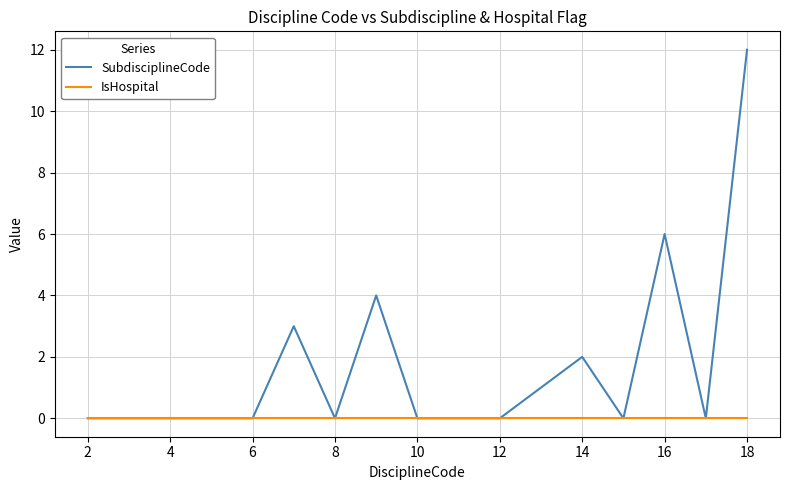

List the series in order of their peak value, lowest first.

IsHospital, SubdisciplineCode